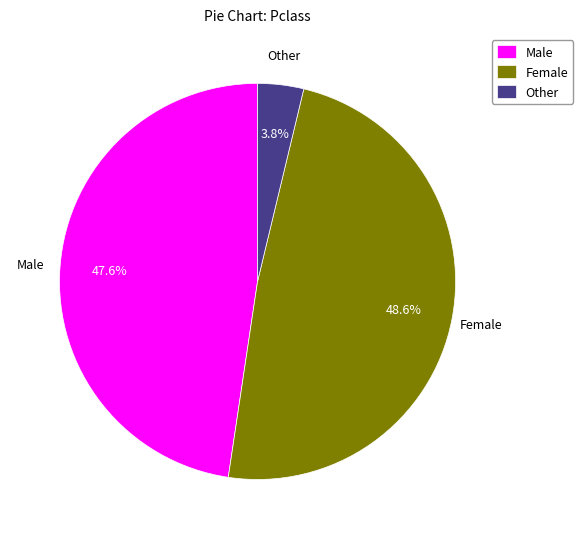

Count the number of slices in the pie.

3